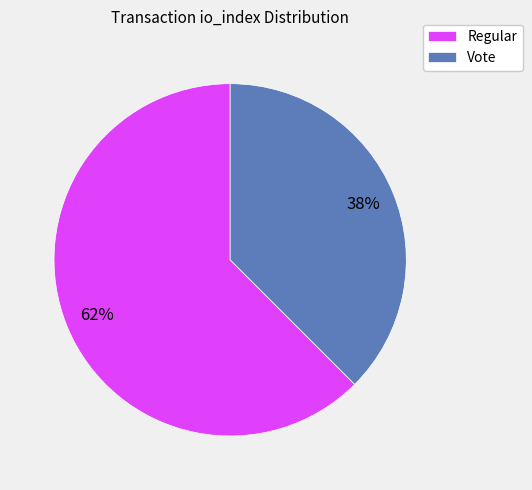

What is the largest slice in the pie chart?

Regular